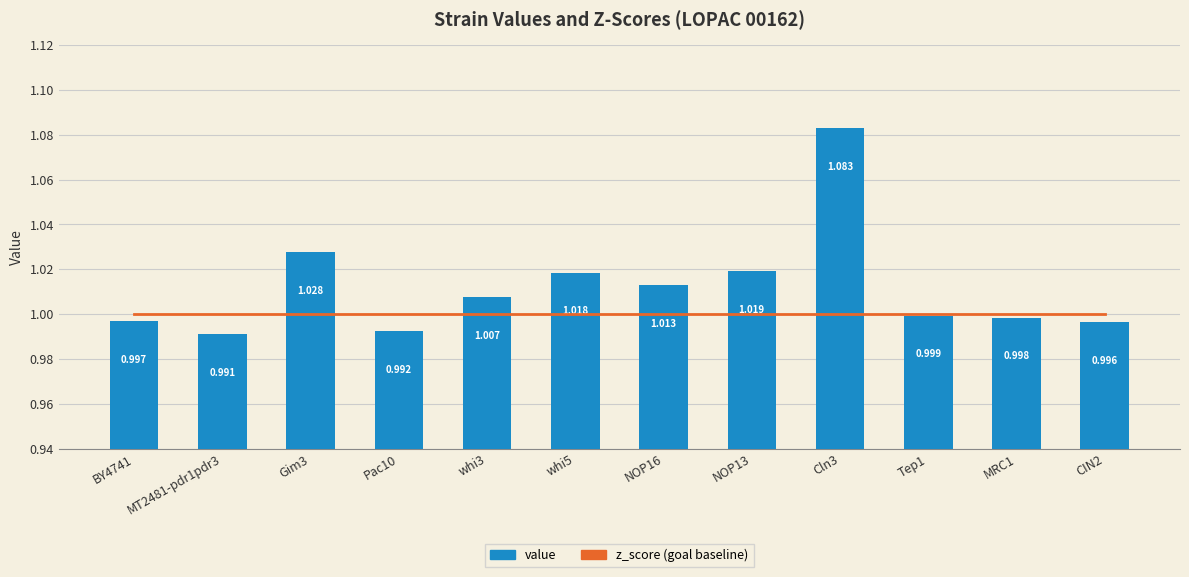

Are the bars horizontal?

No